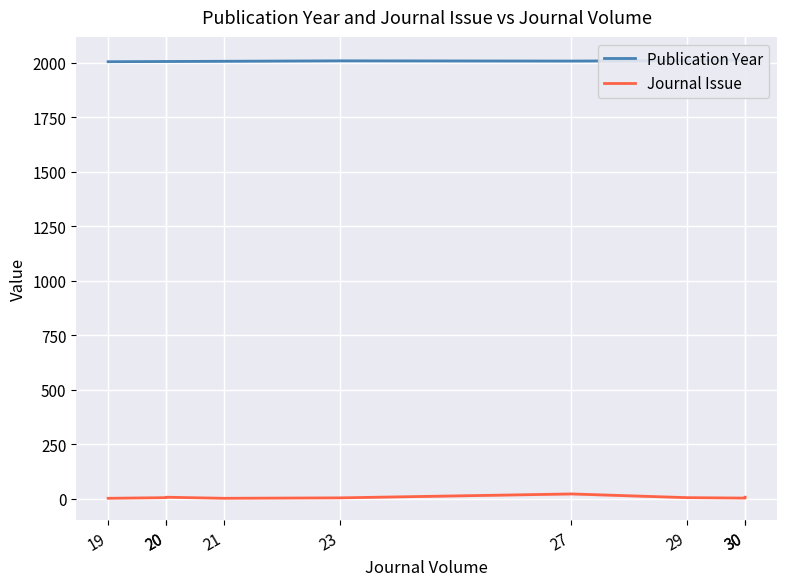

At which category is the sum across all series the highest?

27